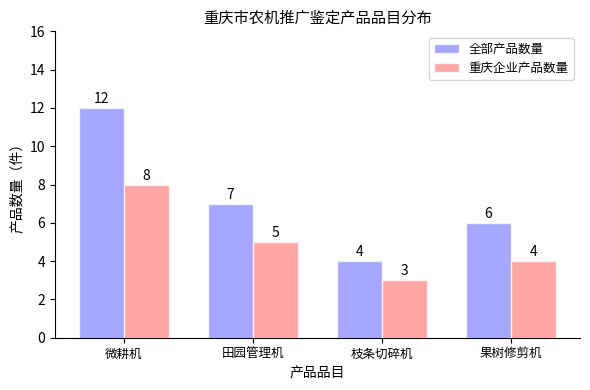

What value does the 全部产品数量 series have at 枝条切碎机?

4